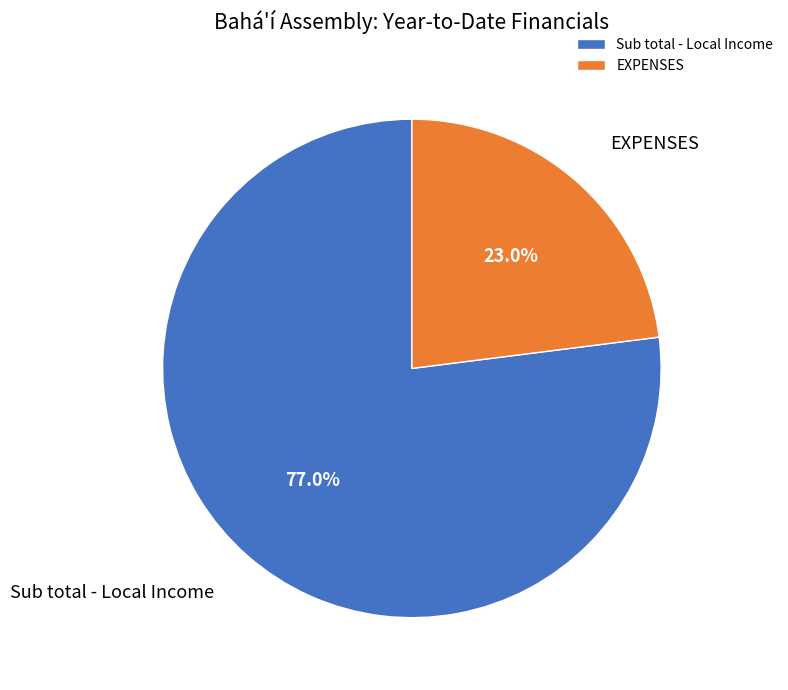

What is the ratio of the value at Sub total - Local Income to the value at EXPENSES?

3.3